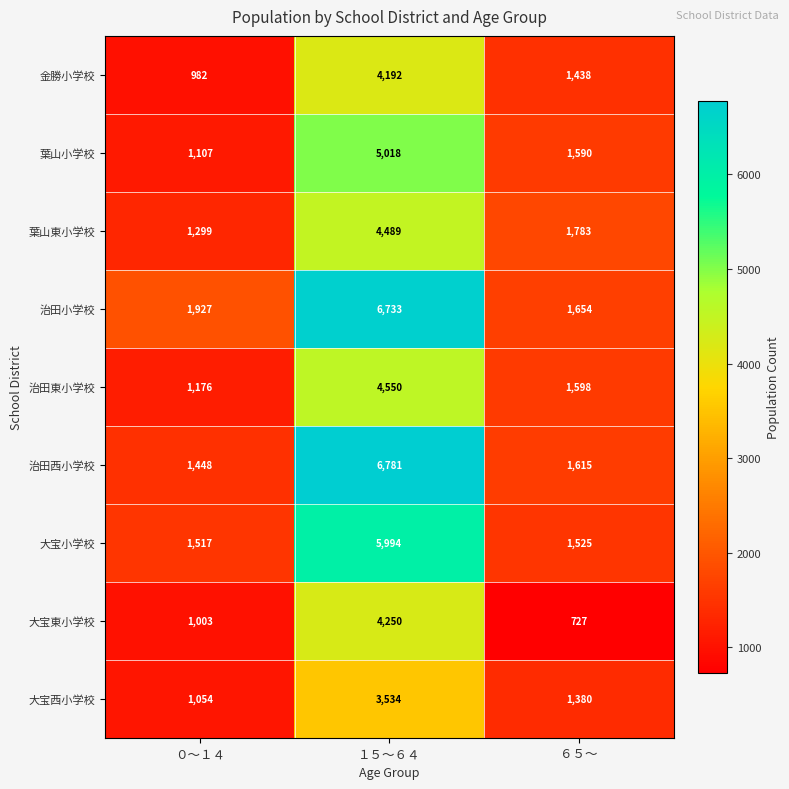

Reading left to right, list all the values displayed in this chart.

金勝小学校: ０～１４=982	１５～６４=4192	６５～=1438
葉山小学校: ０～１４=1107	１５～６４=5018	６５～=1590
葉山東小学校: ０～１４=1299	１５～６４=4489	６５～=1783
治田小学校: ０～１４=1927	１５～６４=6733	６５～=1654
治田東小学校: ０～１４=1176	１５～６４=4550	６５～=1598
治田西小学校: ０～１４=1448	１５～６４=6781	６５～=1615
大宝小学校: ０～１４=1517	１５～６４=5994	６５～=1525
大宝東小学校: ０～１４=1003	１５～６４=4250	６５～=727
大宝西小学校: ０～１４=1054	１５～６４=3534	６５～=1380